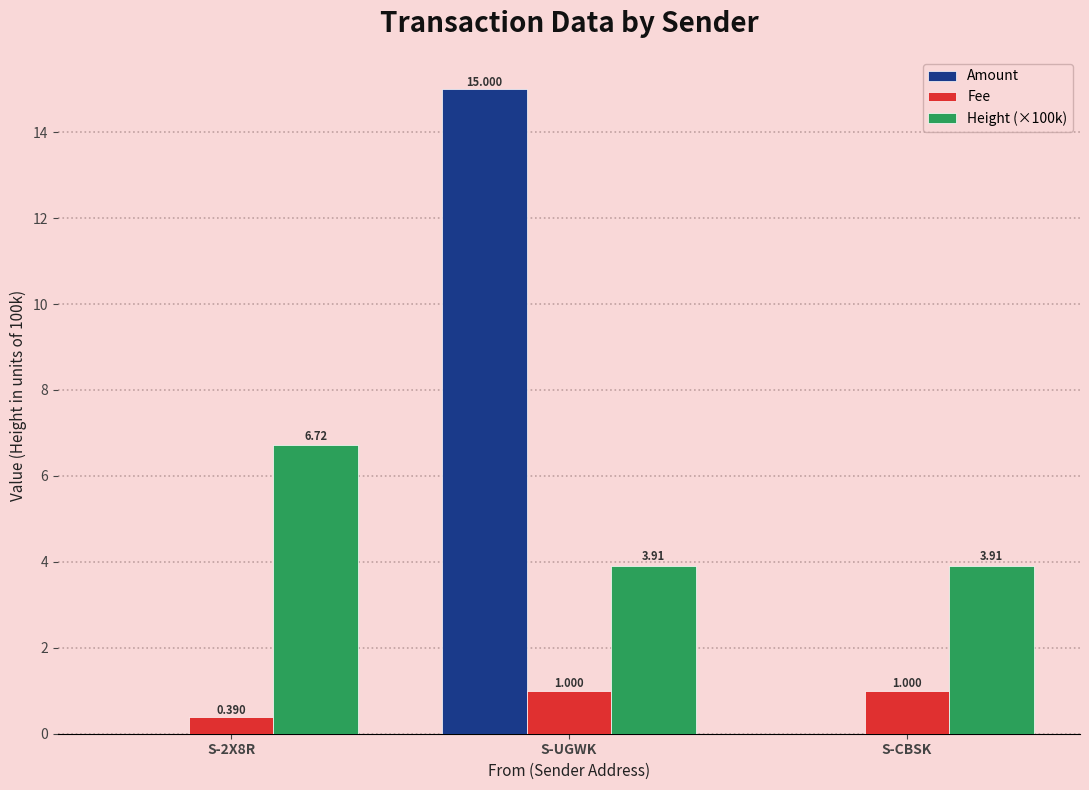

How many positive values does the Amount series have?

2